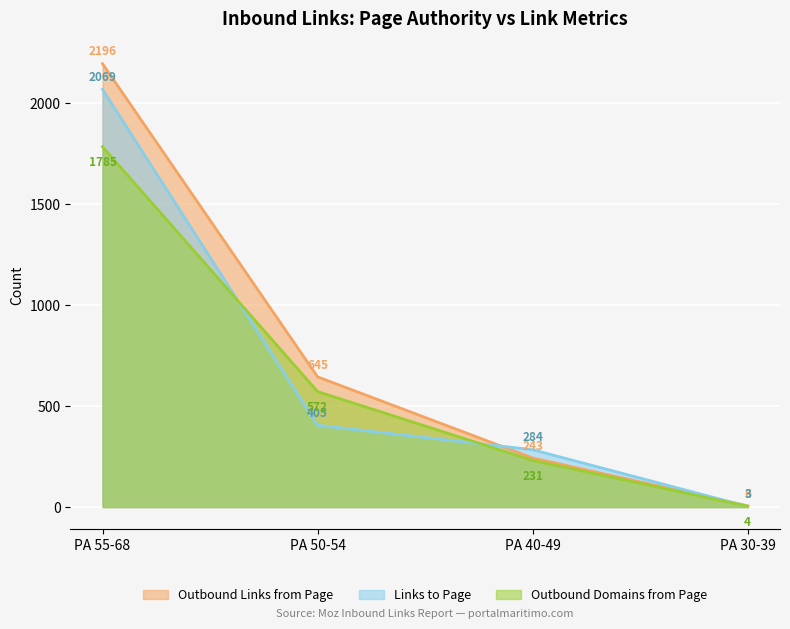

Reading left to right, list all the values displayed in this chart.

Outbound Links from Page: 2196	645	243	6
Links to Page: 2069	405	284	3
Outbound Domains from Page: 1785	572	231	4